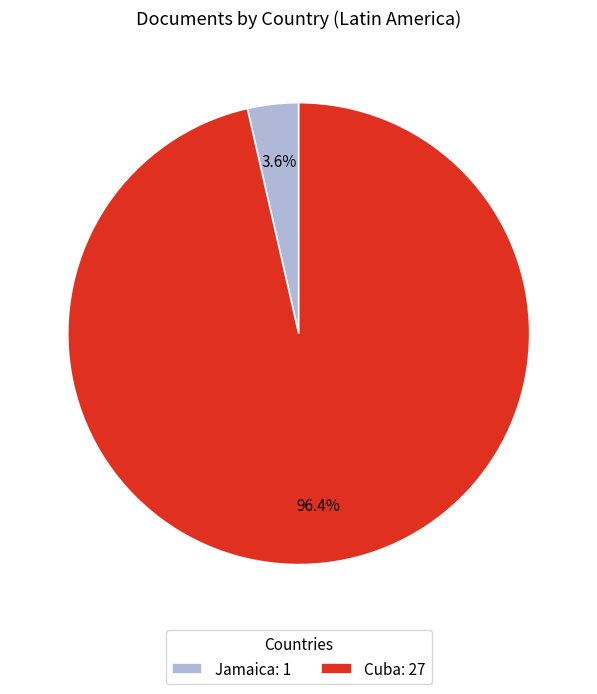

Which category has the smallest portion of the pie?

Jamaica